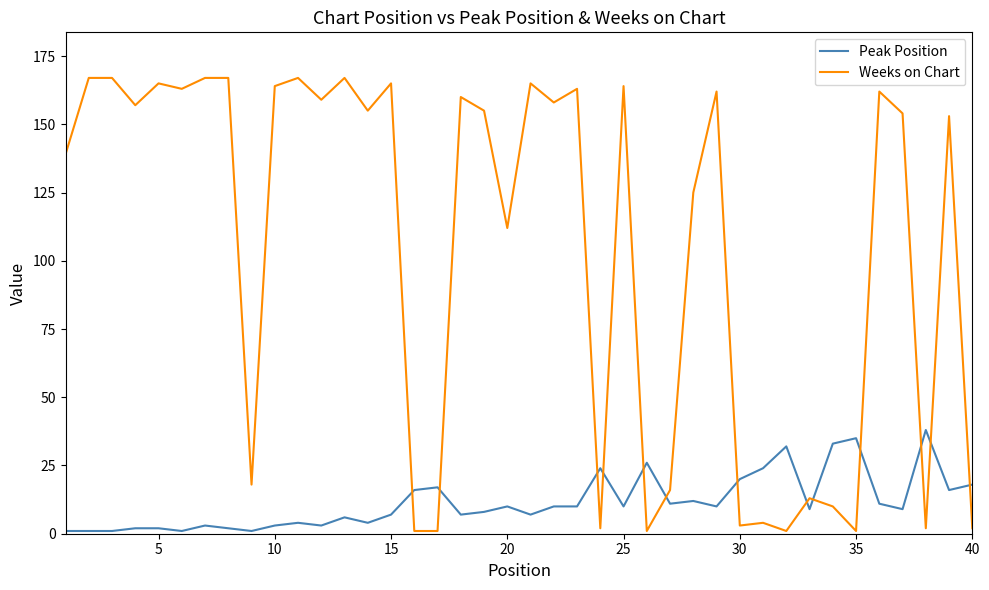

What is the highest value of the Peak Position series?

38